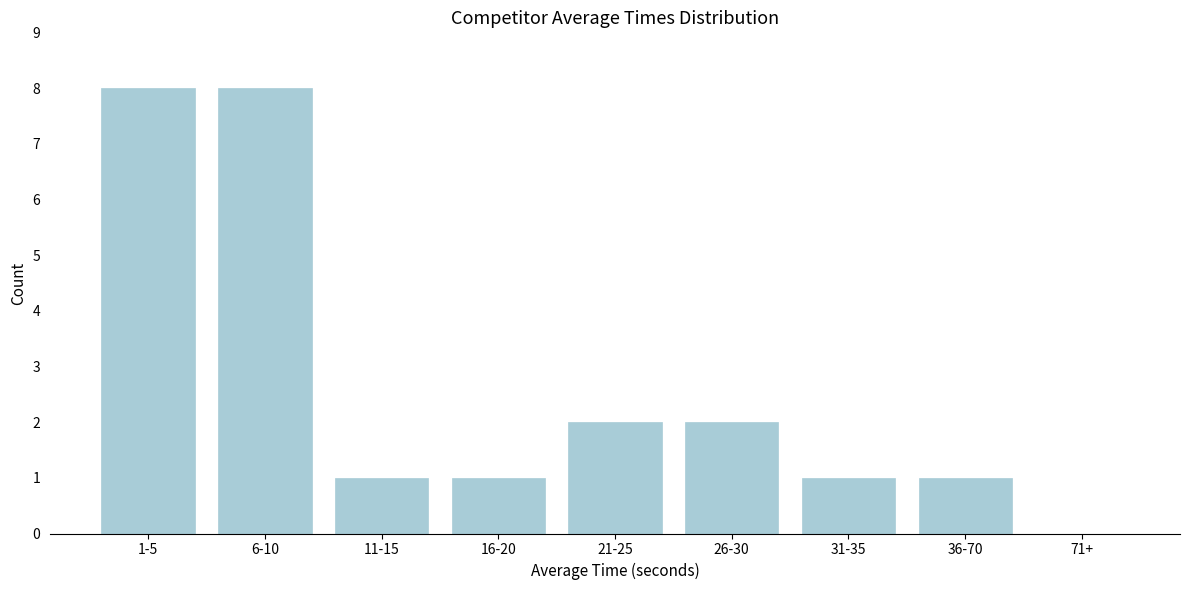

Reading left to right, transcribe all the data shown in this chart.

1-5=8	6-10=8	11-15=1	16-20=1	21-25=2	26-30=2	31-35=1	36-70=1	71+=0